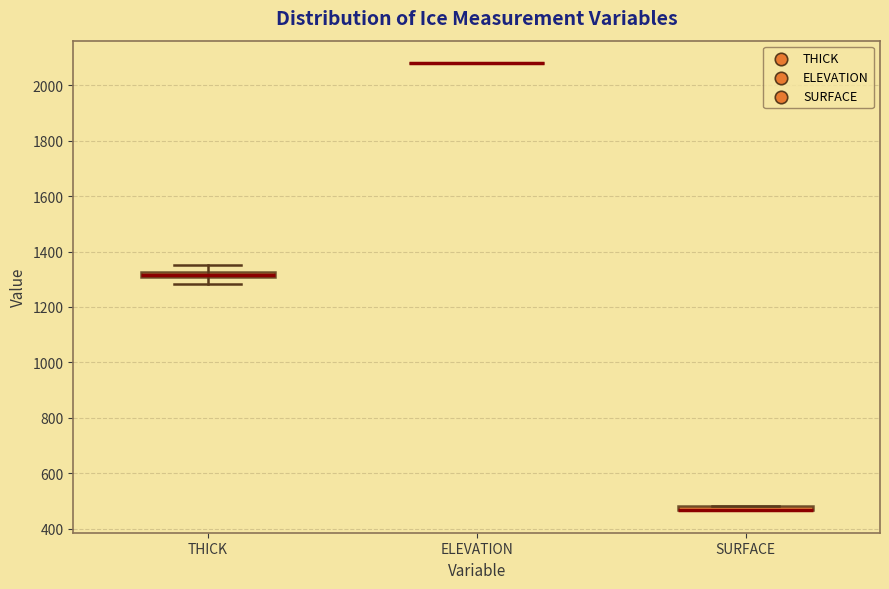

Where is the upper edge of the box for THICK on the y-axis? The values are not printed on the chart, so give them approximately, as read against the axis.

1320